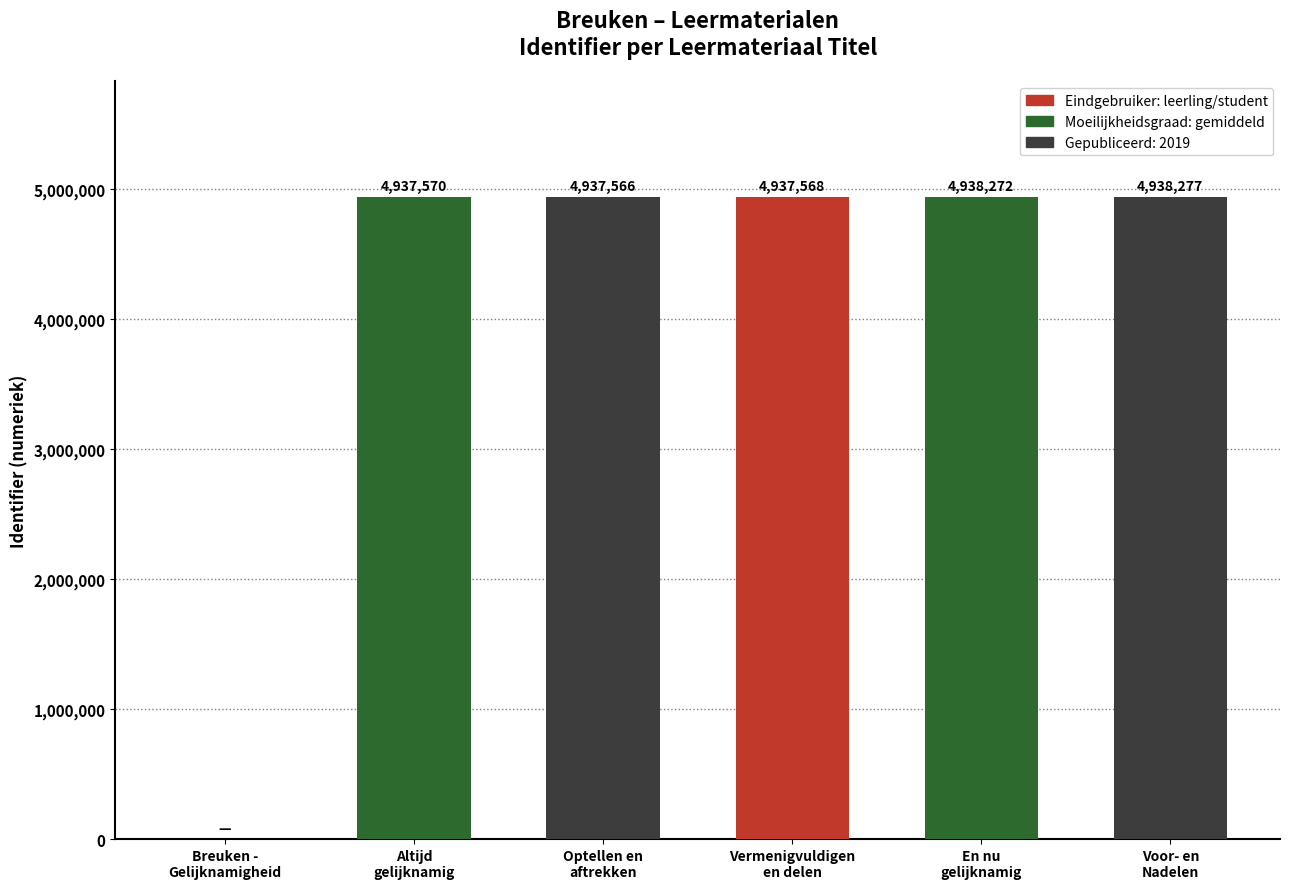

Reading left to right, what are all the values shown in this chart?

0	4937570	4937566	4937568	4938272	4938277